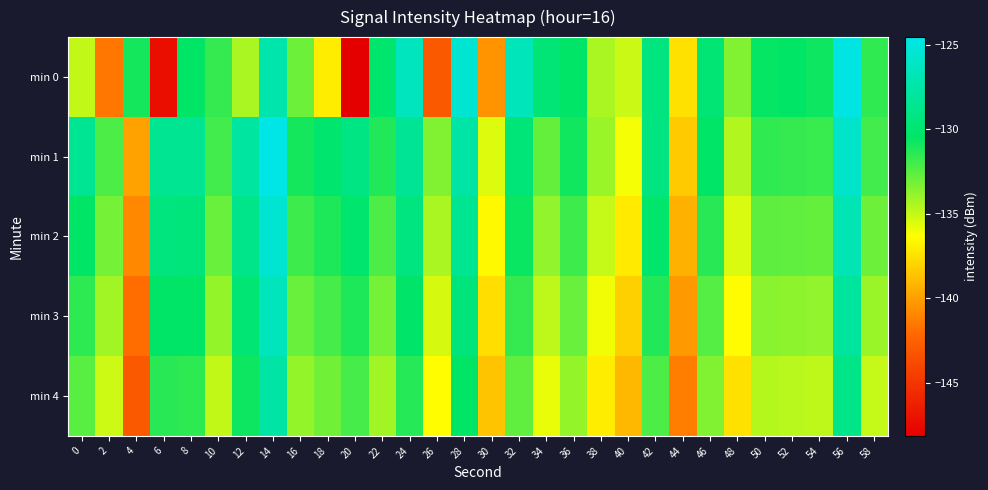

Between 52 and 58, which series saw the biggest shift?

min 0